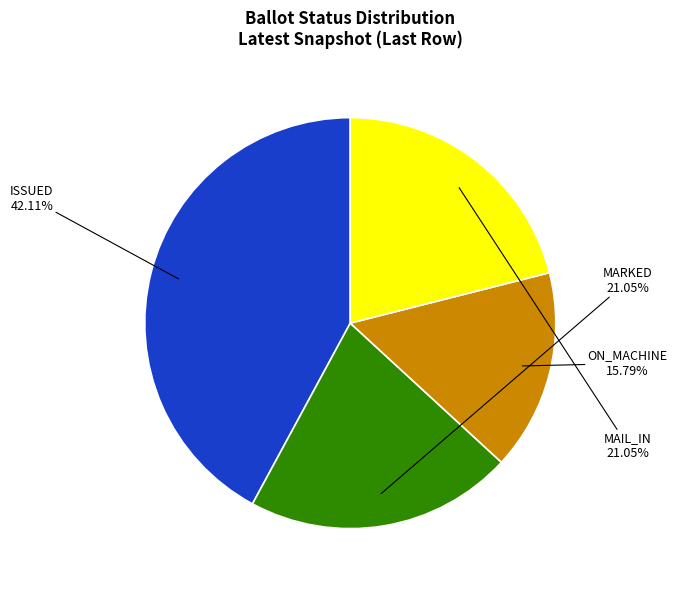

Is there a majority slice in this chart?

No